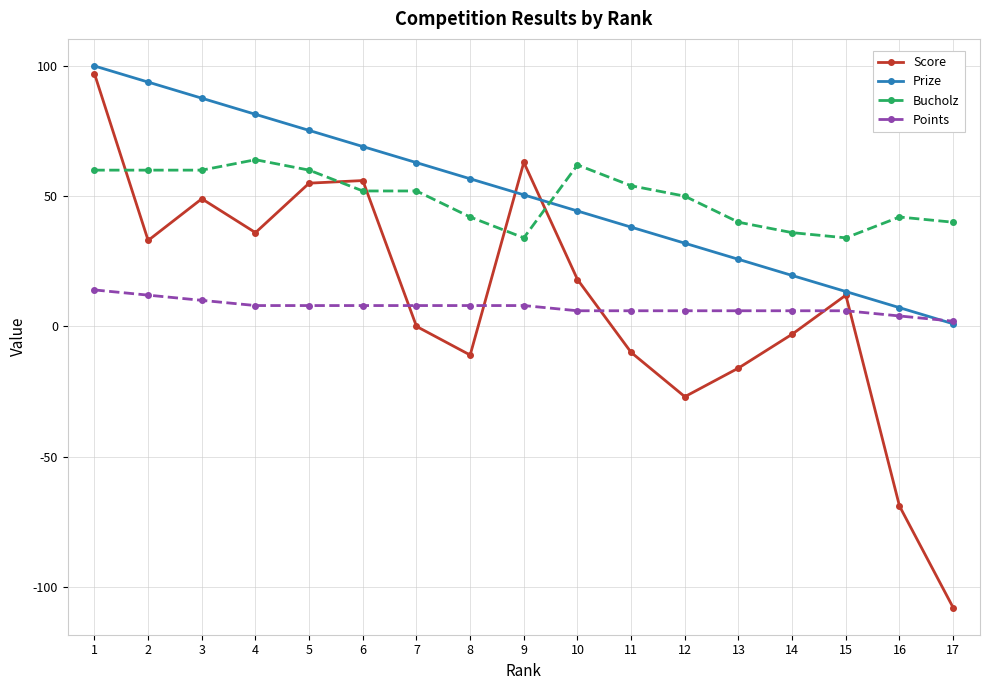

Between 8 and 14, which series saw the biggest shift?

Prize